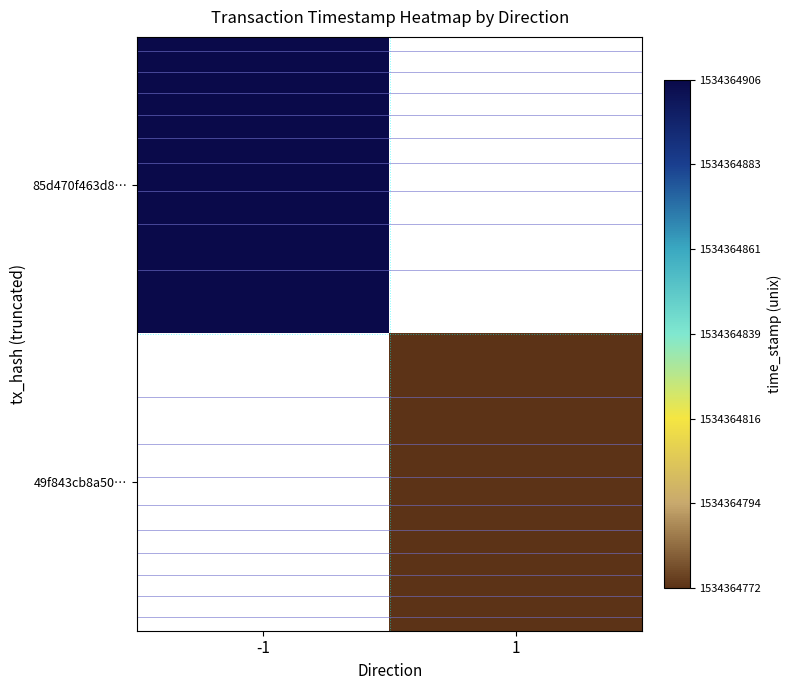

What is the maximum value for 49f843cb8a5056fb0de6e4ed945d62d7c173b6b?

1534364772